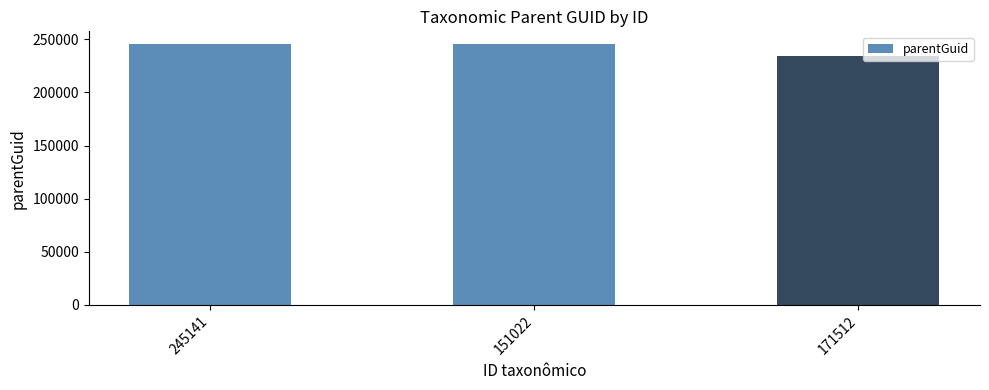

Where is the data nearest to the value 239818?

151022